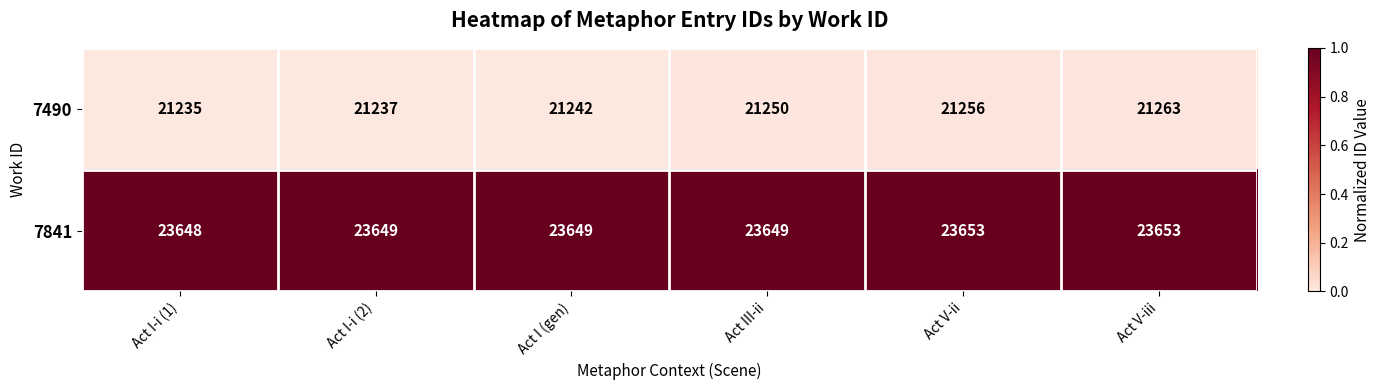

Between Act III-ii and Act V-iii, which series saw the biggest shift?

7490